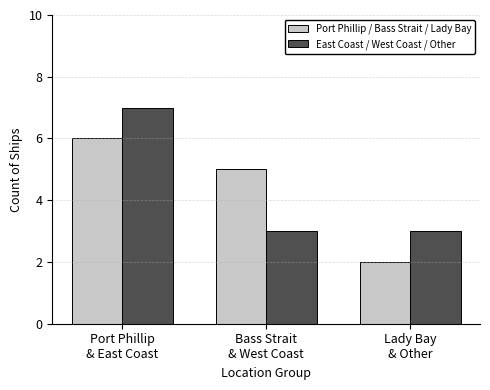

Rank the series by their maximum value, from lowest to highest.

Port Phillip / Bass Strait / Lady Bay, East Coast / West Coast / Other